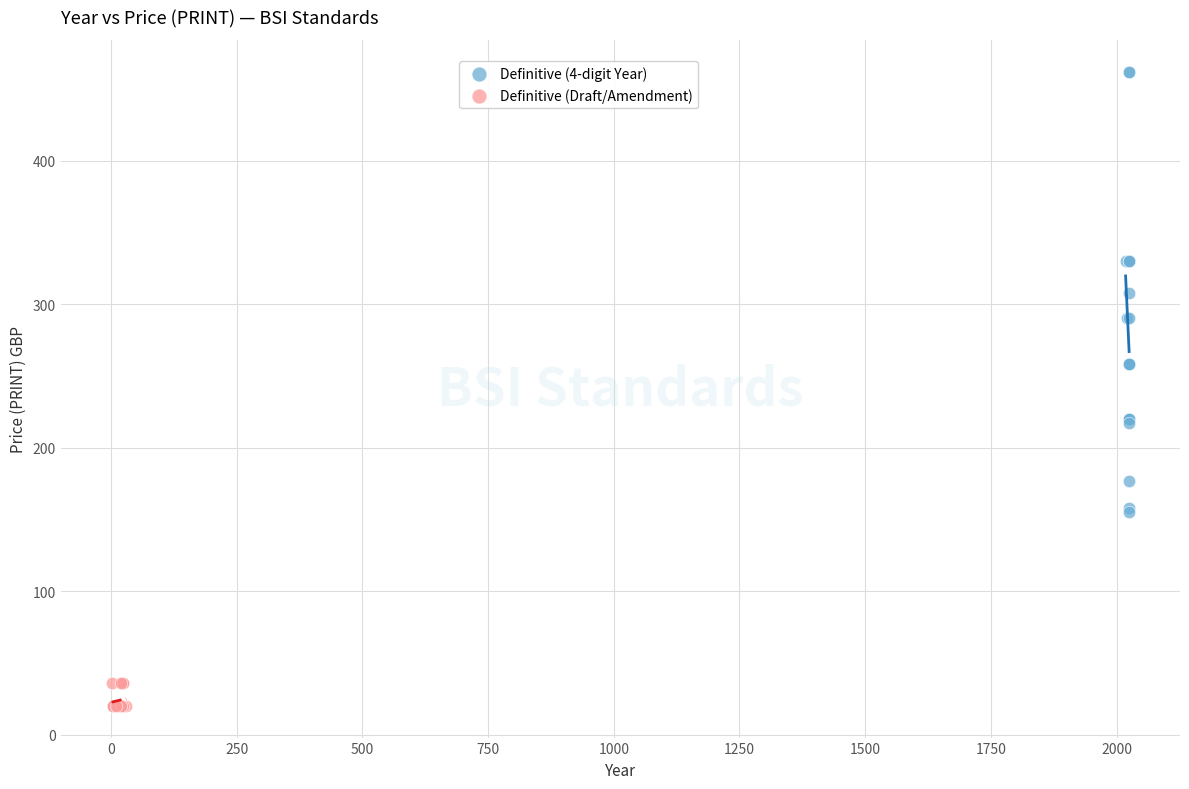

Which series has the widest spread of Y values?

Definitive (4-digit Year)